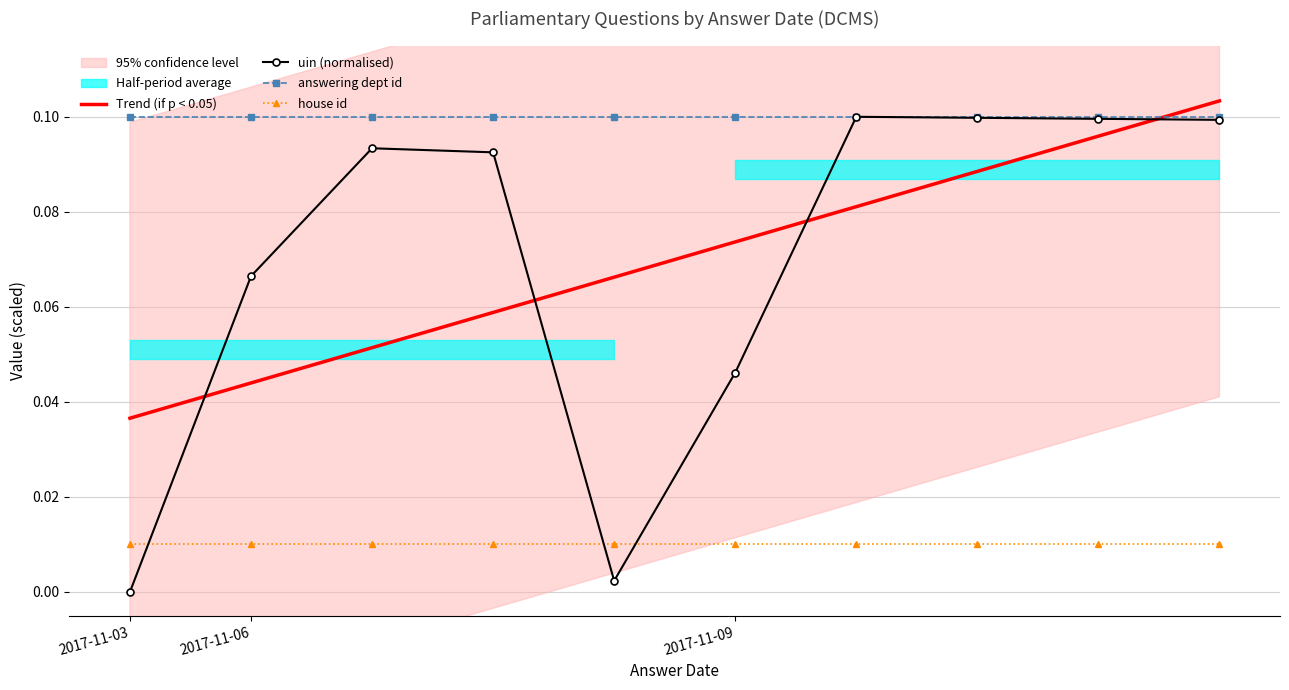

True or false: answering dept id and house id cross at least once.

False